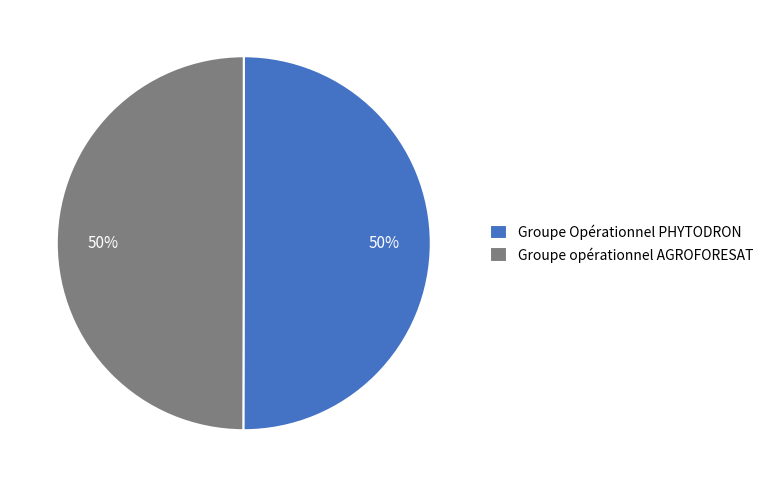

Combined, do Groupe Opérationnel PHYTODRON and Groupe opérationnel AGROFORESAT account for over 50%?

Yes